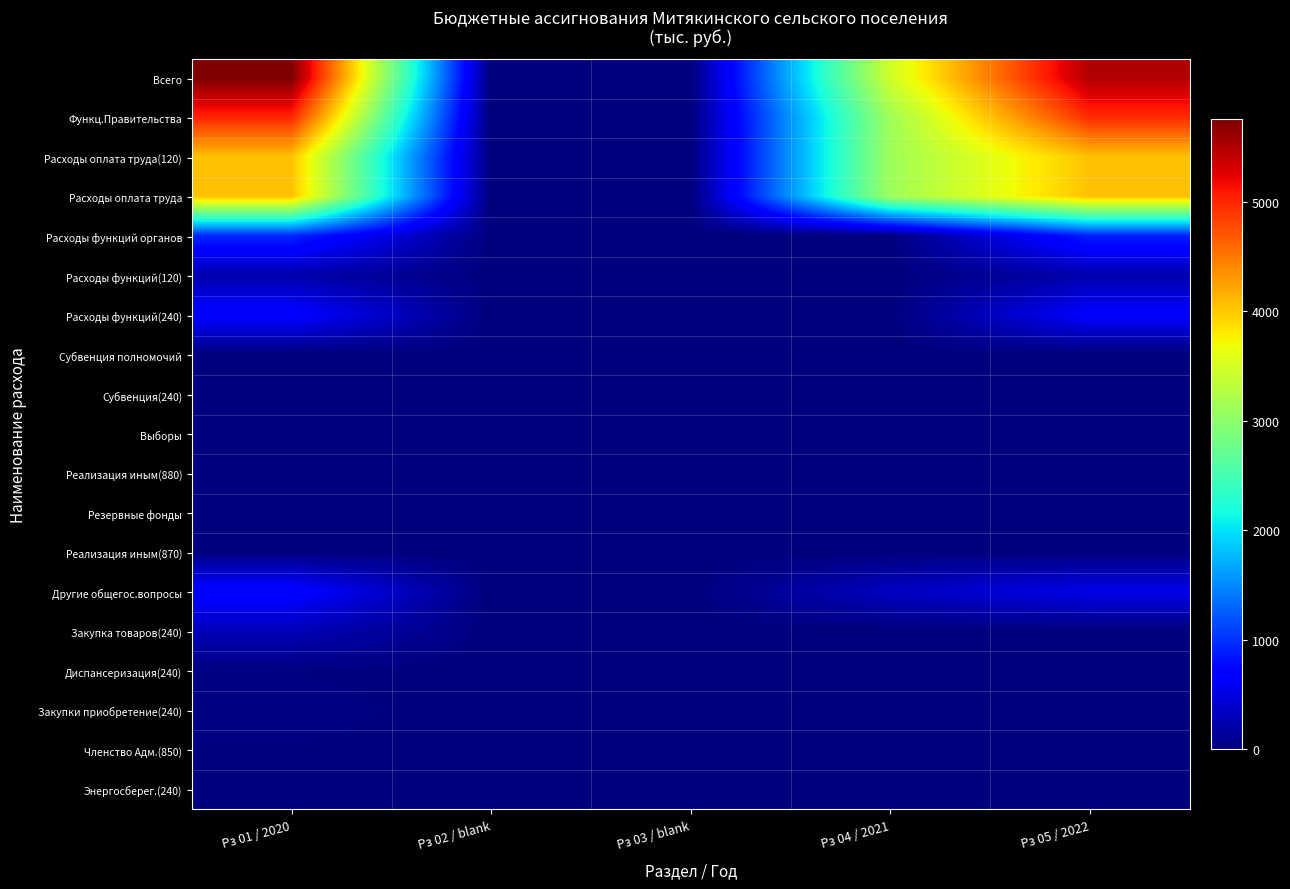

Which series has the widest spread of values?

Всего